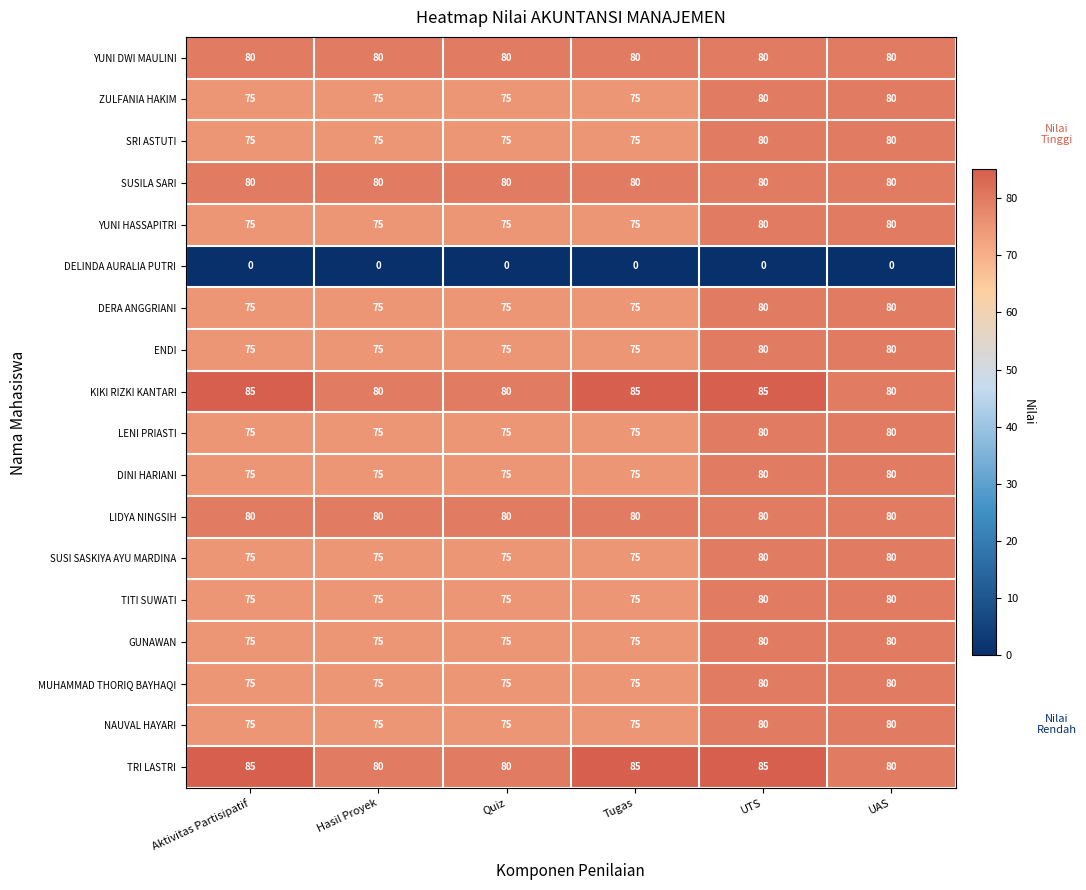

The DINI HARIANI series shows 18 at Aktivitas Partisipatif. True or false?

False